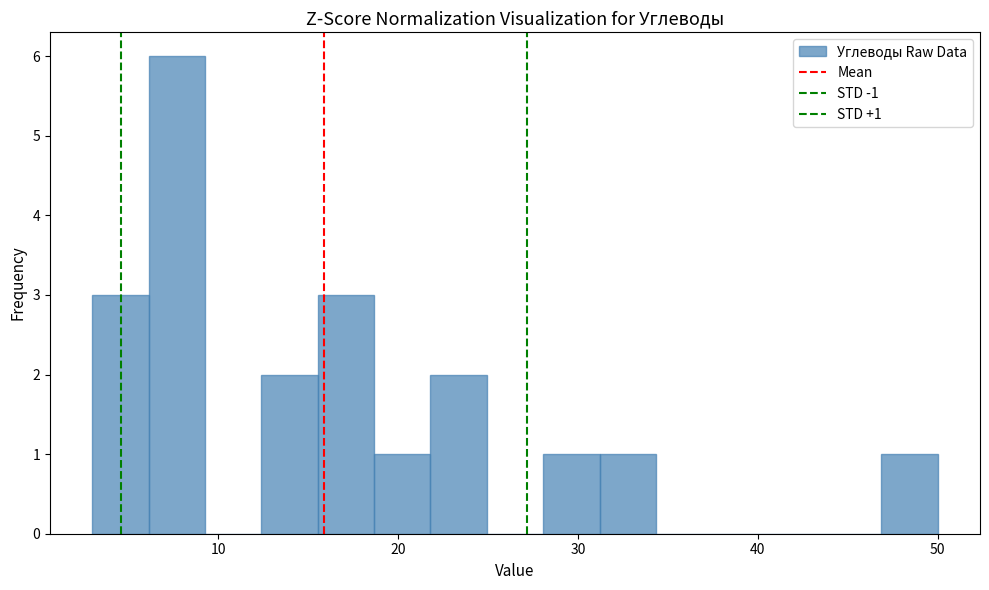

Around what value on the x-axis is the tallest bar? Give the approximate position of its centre, as read against the axis.

8